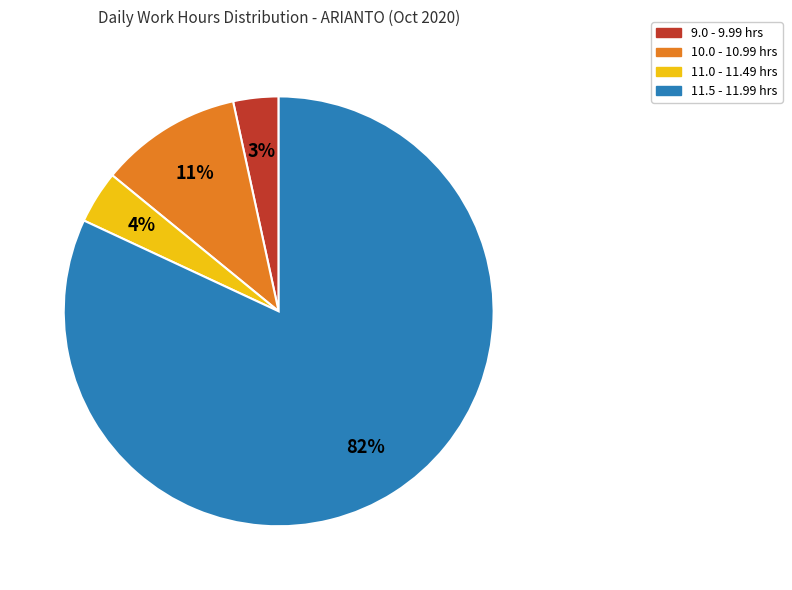

Is there any slice that represents more than half of the pie?

Yes